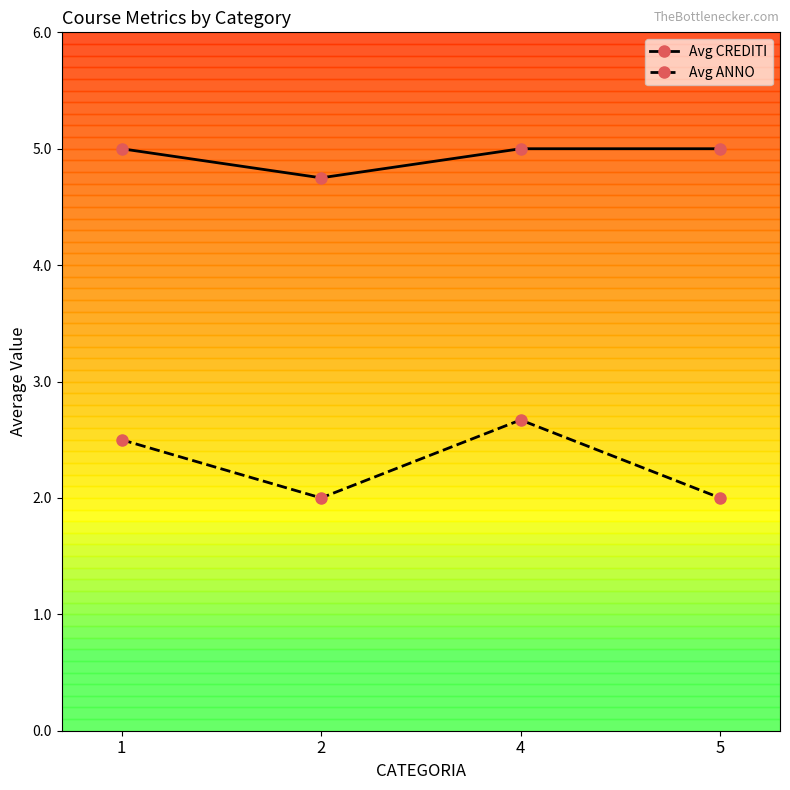

List the series in order of their overall mean, highest first.

Avg CREDITI, Avg ANNO